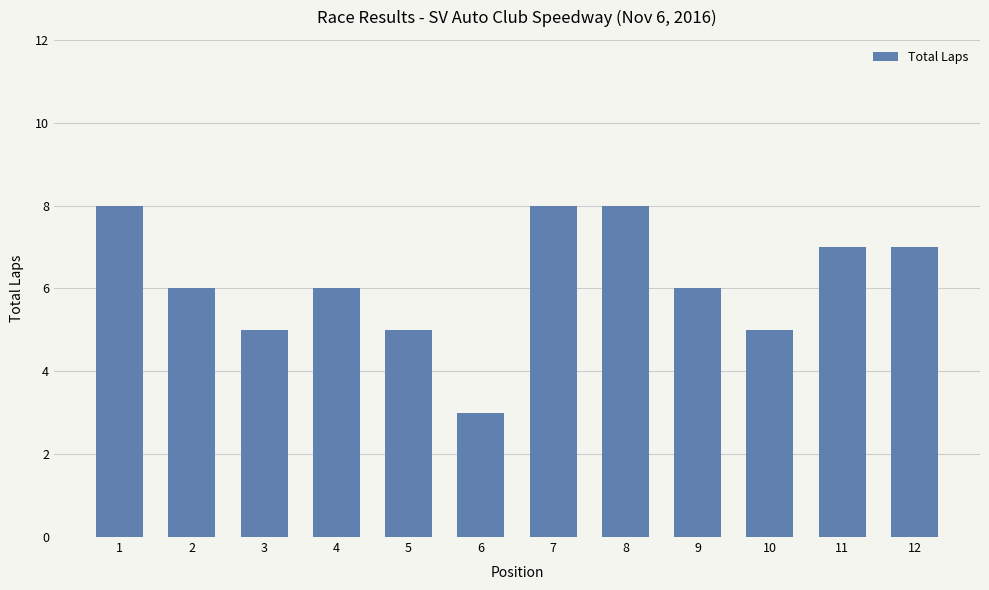

What is the sum of all values?

74